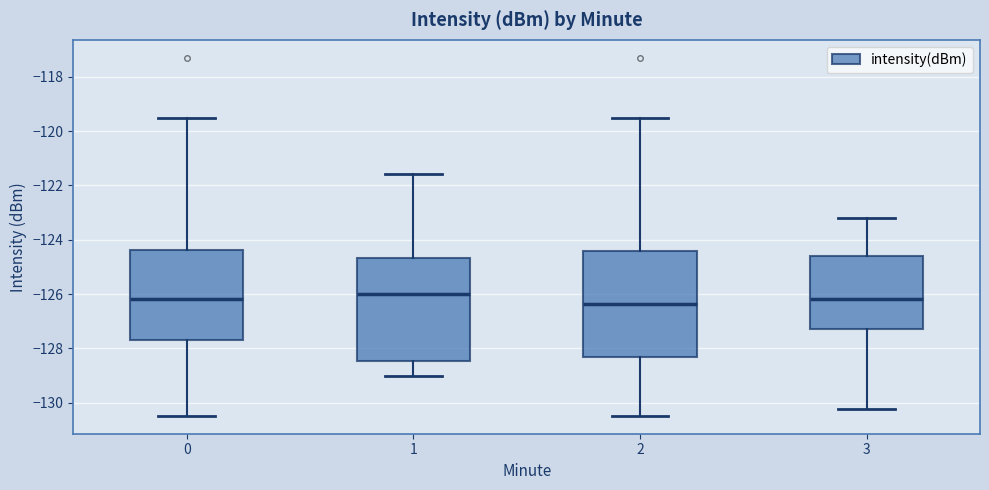

Where does the lower whisker of the box at x = 2 end on the y-axis? The values are not printed on the chart, so give them approximately, as read against the axis.

-130.4